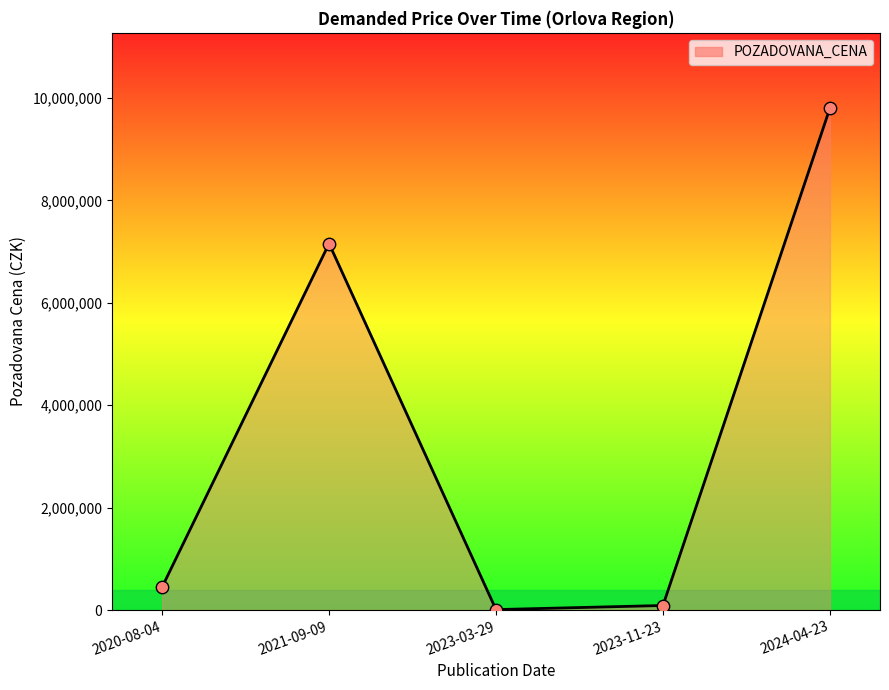

Which has a higher value, 2024-04-23 or 2020-08-04?

2024-04-23